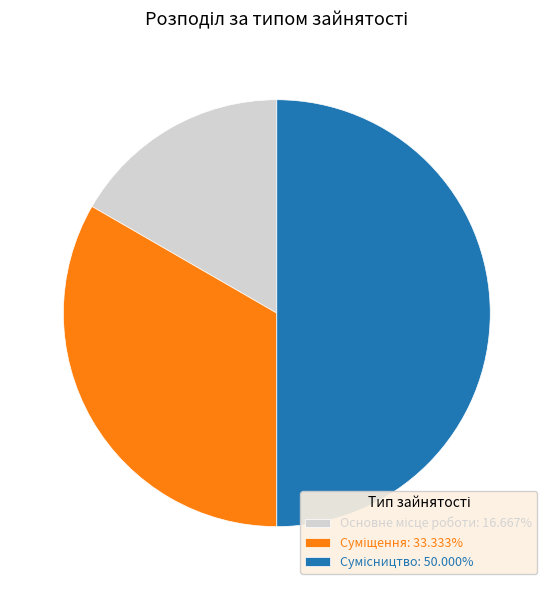

Which slice is the smallest?

Основне місце роботи